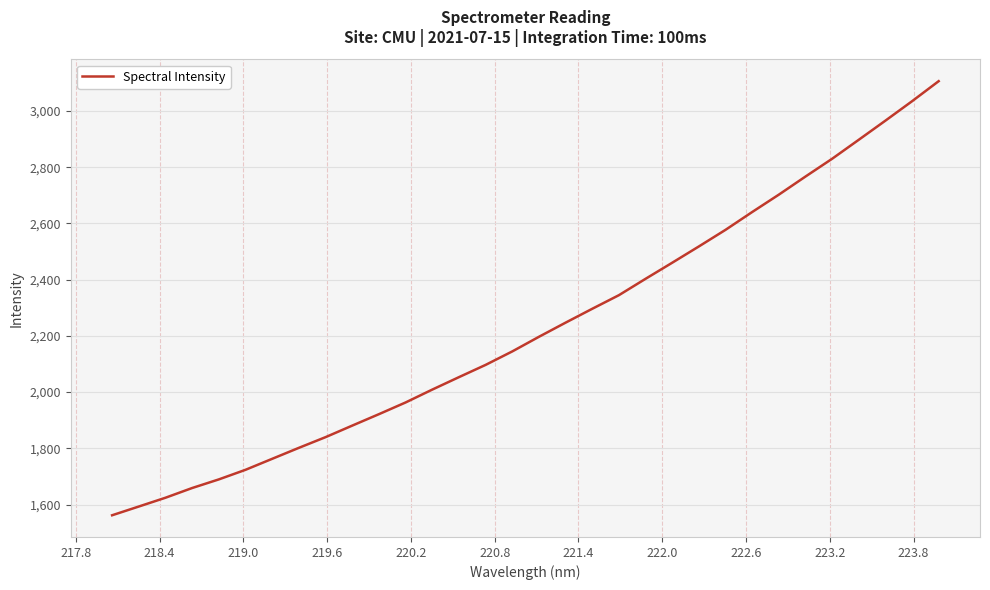

What is the difference between the second highest and minimum values?

1472.5